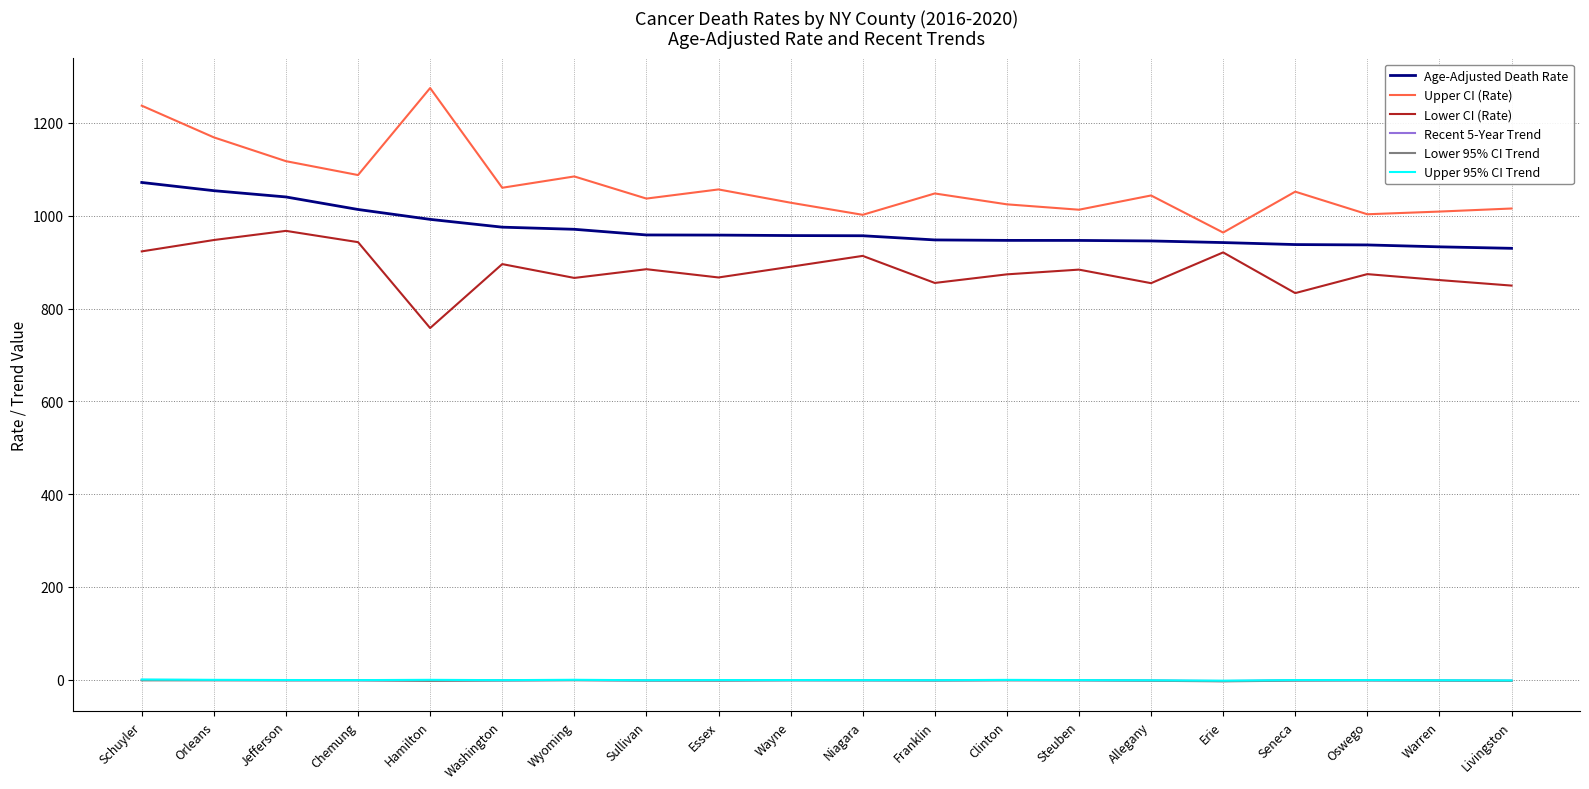

Which series has the widest spread of values?

Upper CI (Rate)